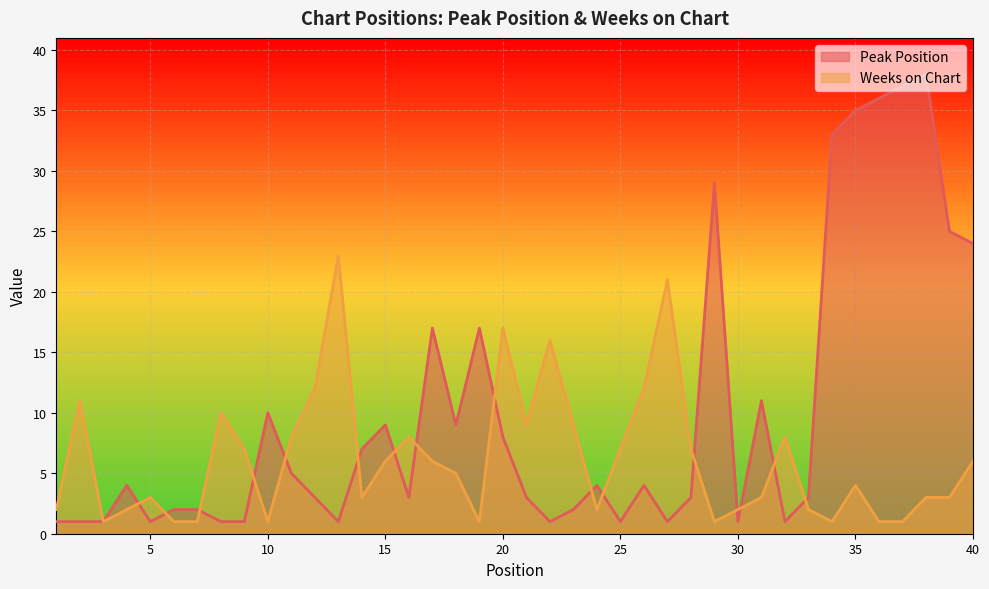

The Weeks on Chart series shows 14 at 23. True or false?

False